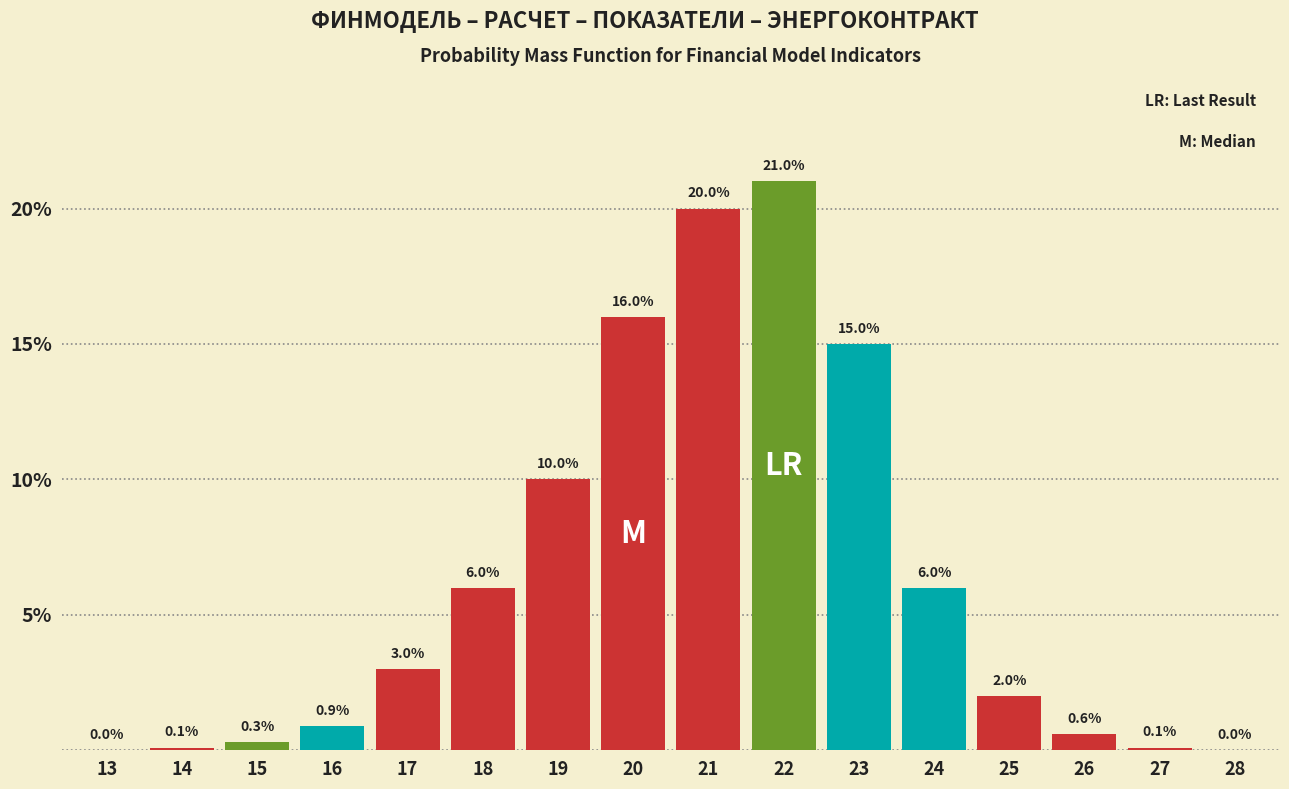

Reading left to right, list all the values displayed in this chart.

13=0.0	14=0.1	15=0.3	16=0.9	17=3.0	18=6.0	19=10.0	20=16.0	21=20.0	22=21.0	23=15.0	24=6.0	25=2.0	26=0.6	27=0.1	28=0.0